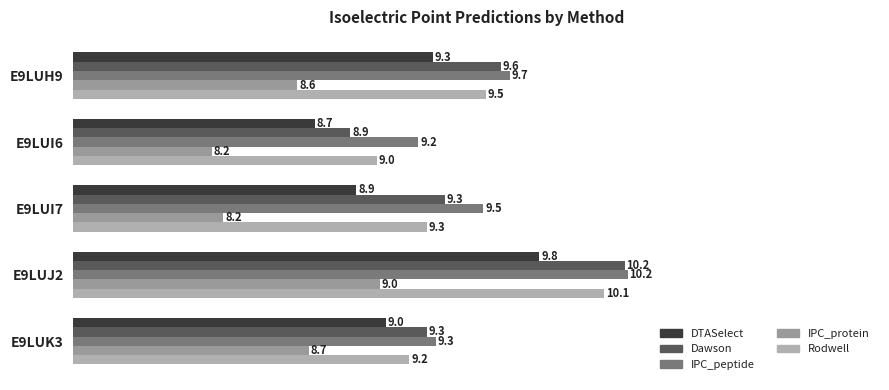

How many categories are shown in the chart?

5